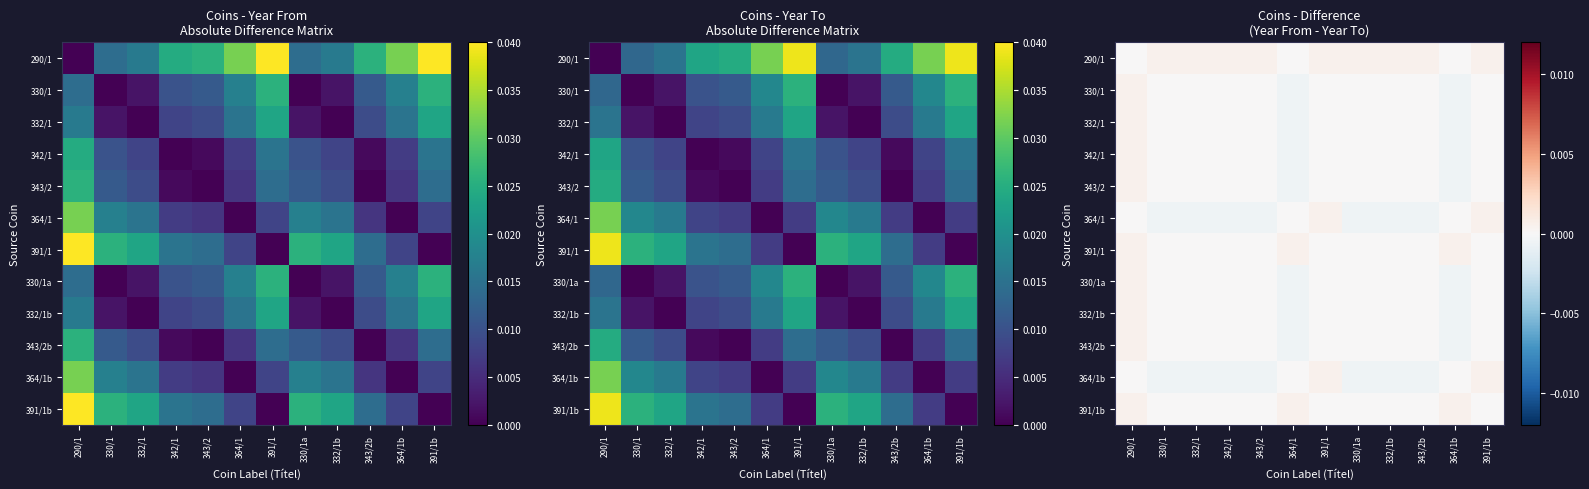

Where is 332/1b nearest to the value 0?

330/1